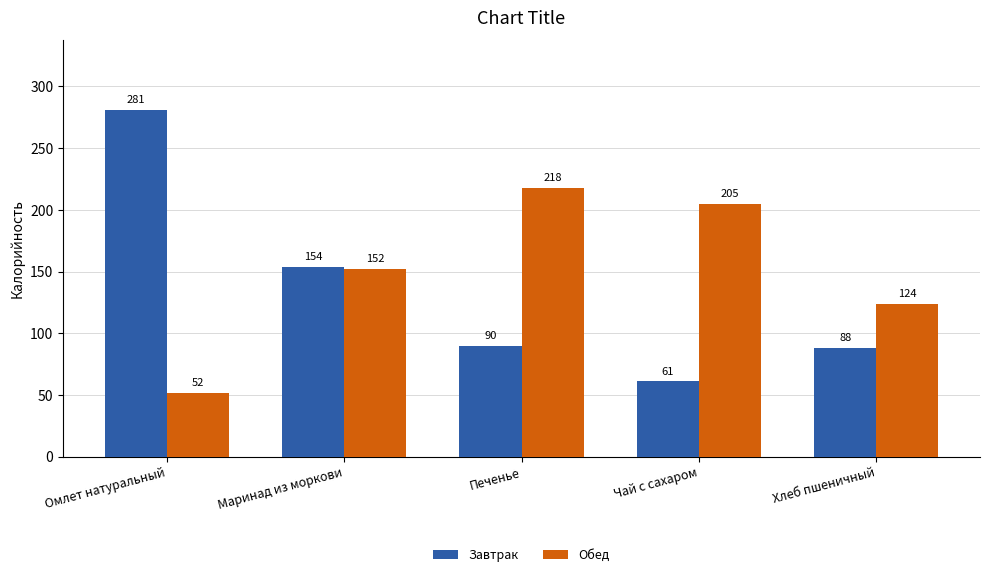

What are all the series names shown in the legend?

Завтрак, Обед